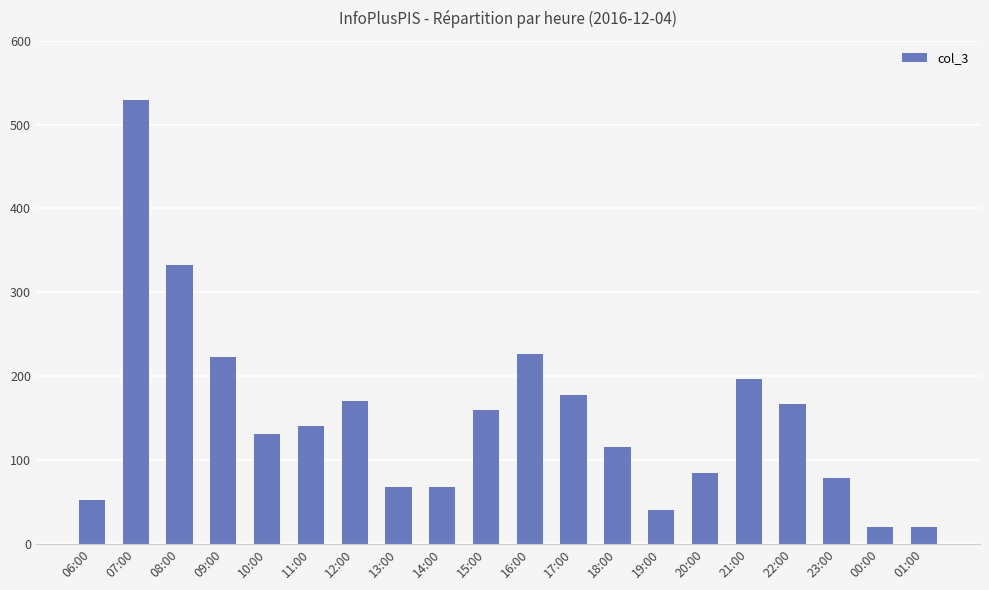

Are the bars horizontal?

No